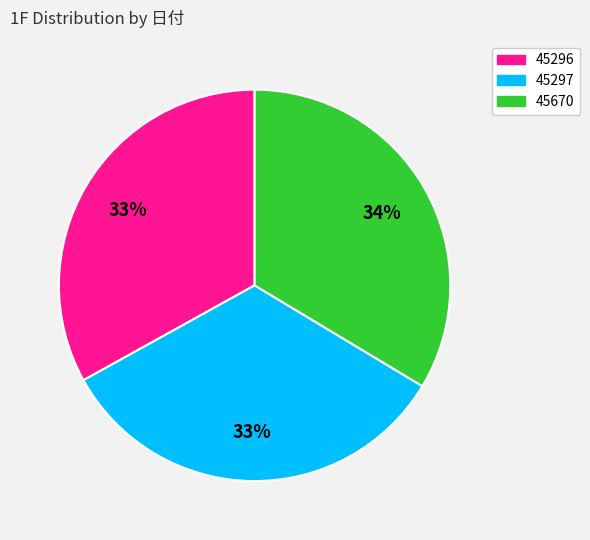

The 45297 slice represents 33% of the pie. True or false?

True